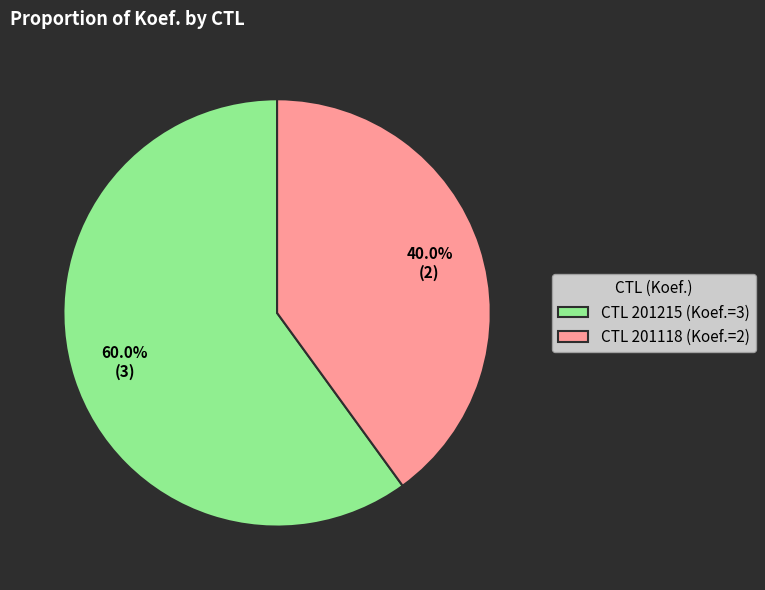

What is the total percentage of CTL 201118 (Koef.=2) and CTL 201215 (Koef.=3)?

100.0%